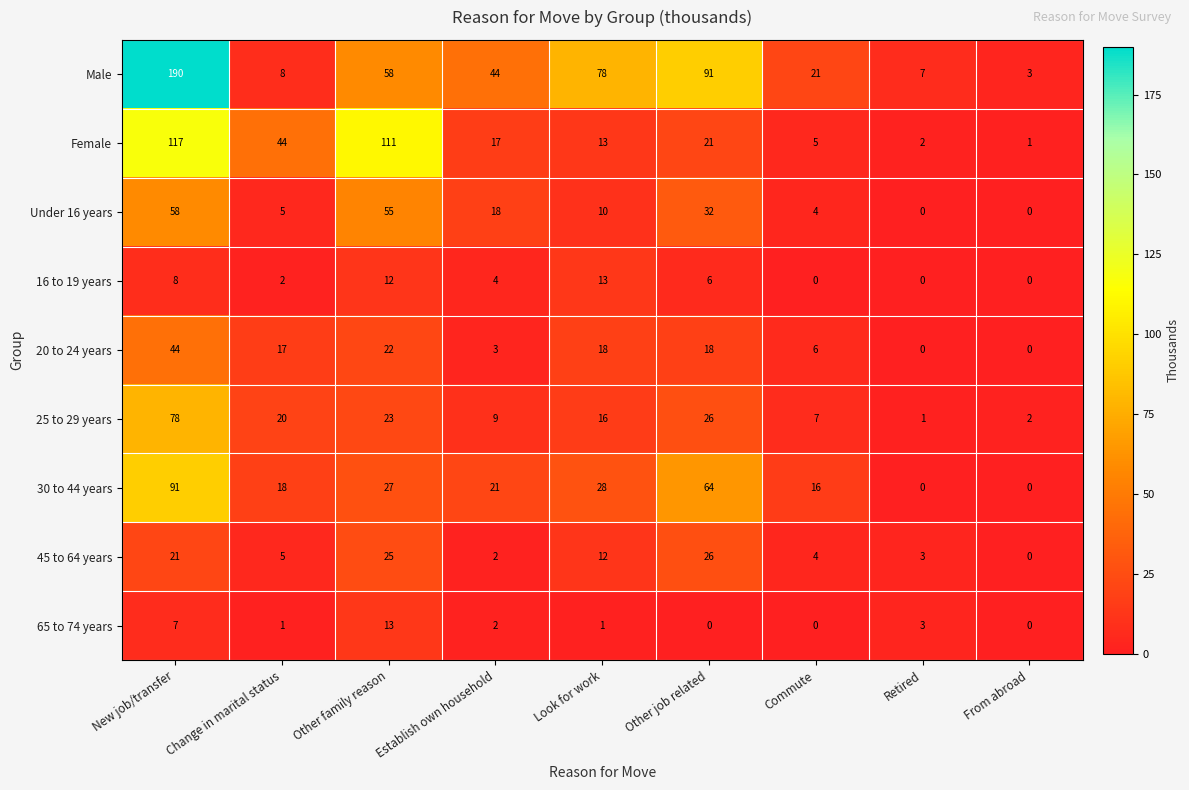

Which series has the widest spread of values?

Male